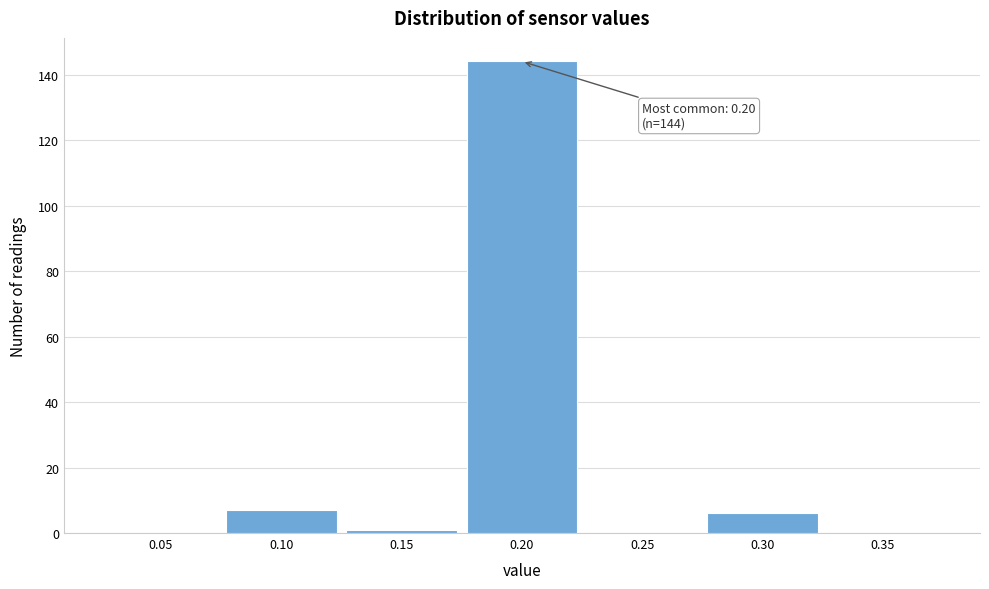

Reading left to right, what are all the values shown in this chart?

0.05=0	0.10=7	0.15=1	0.20=144	0.25=0	0.30=6	0.35=0